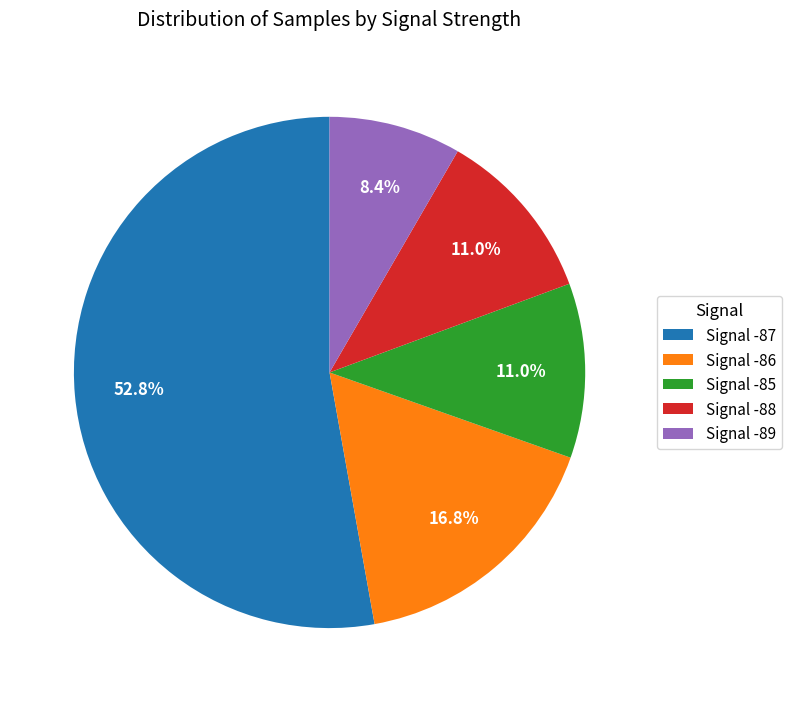

Approximately how many times larger is the value at Signal -87 compared to Signal -89?

6.3